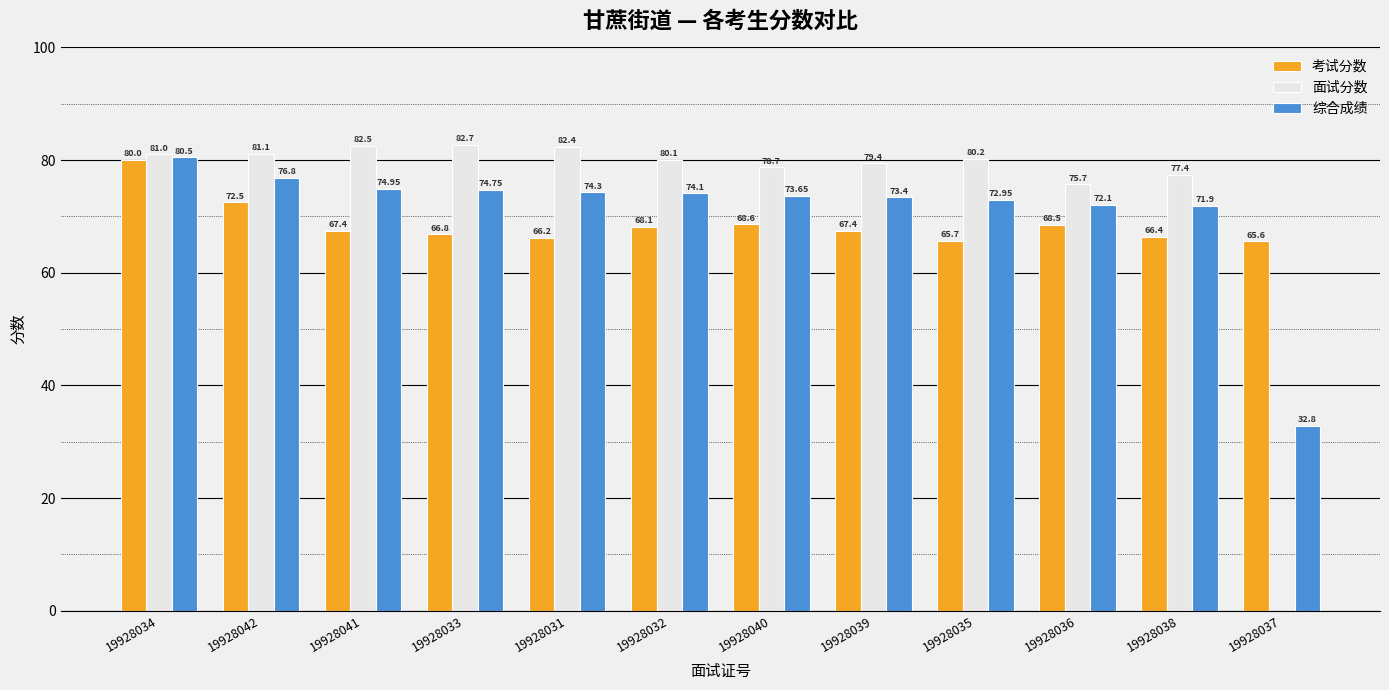

What is the sum of all 考试分数 values?

823.2